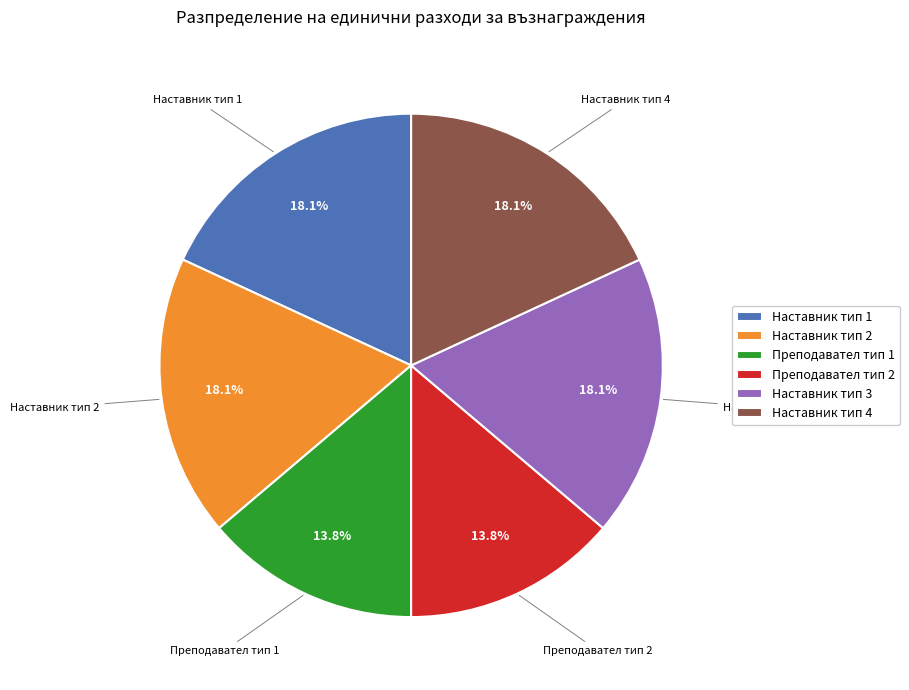

Approximately how many times larger is the value at Наставник тип 1 compared to Преподавател тип 1?

1.3